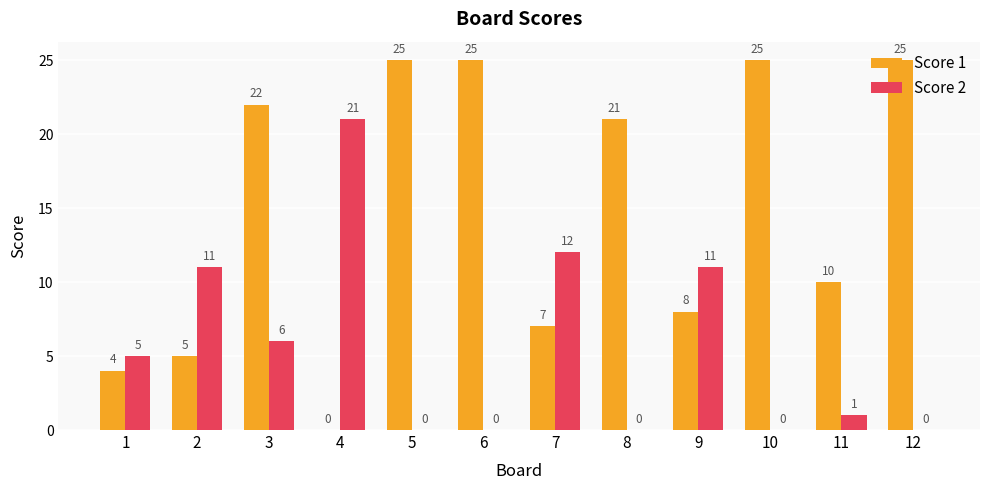

Where is Score 1 nearest to the value 12?

11